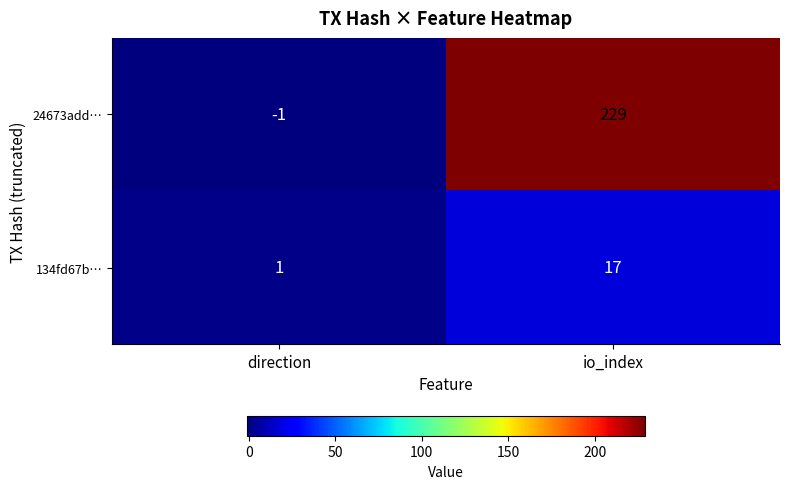

Count the number of categories in the chart.

2